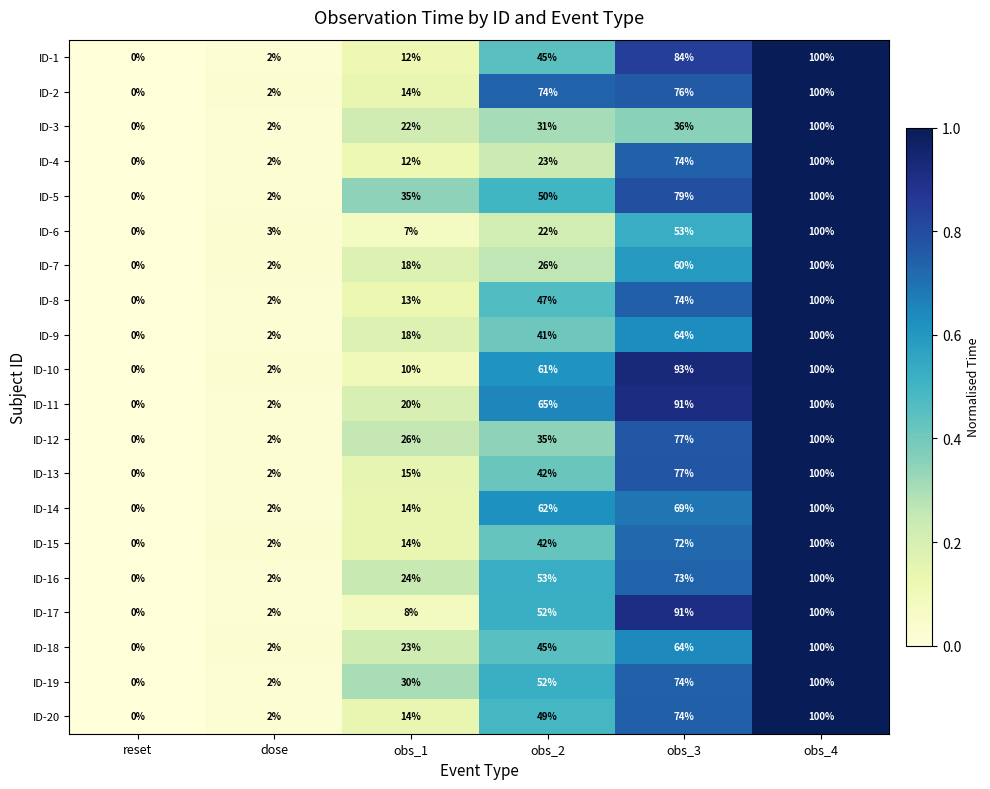

Is it true that ID-1 equals 0 at reset?

True